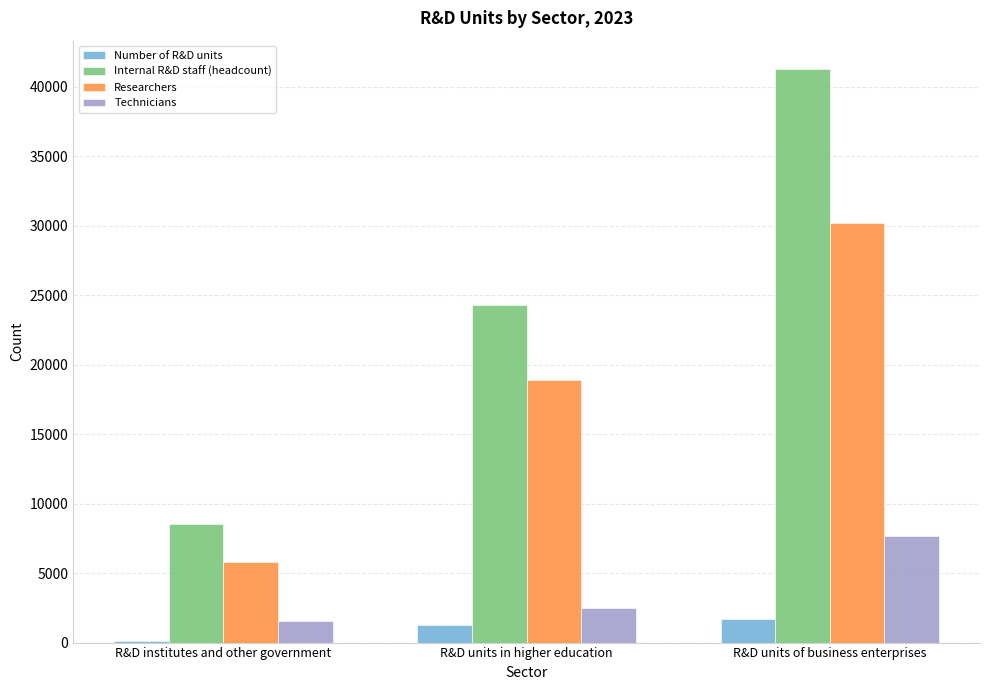

What is the lowest value of the Technicians series?

1534